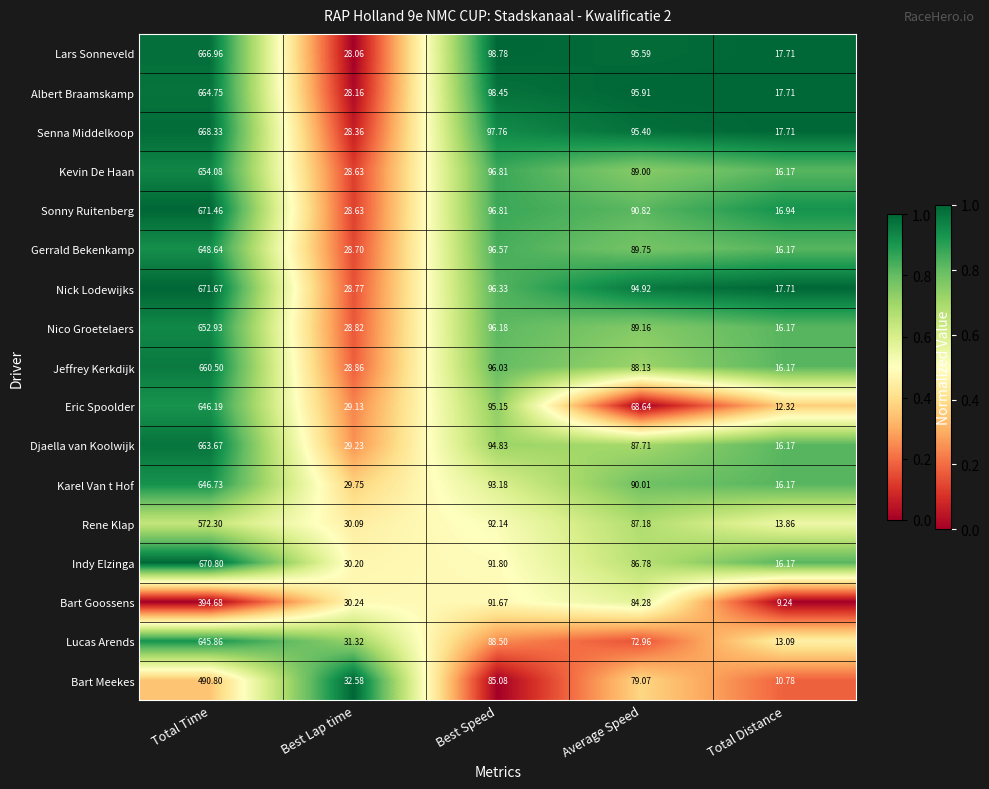

Which series has the widest spread of values?

Indy Elzinga